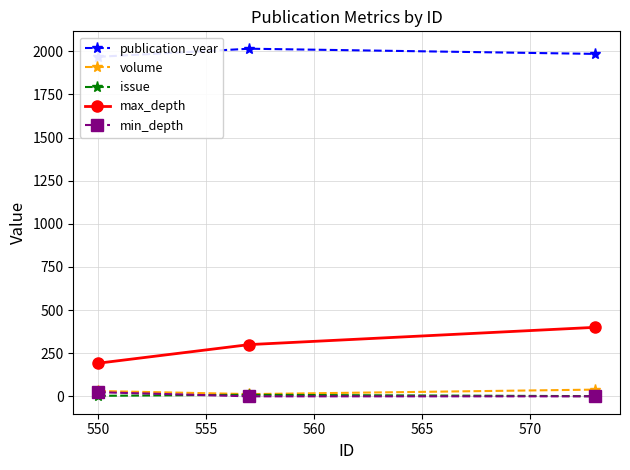

How many issue values are between 1 and 9?

3